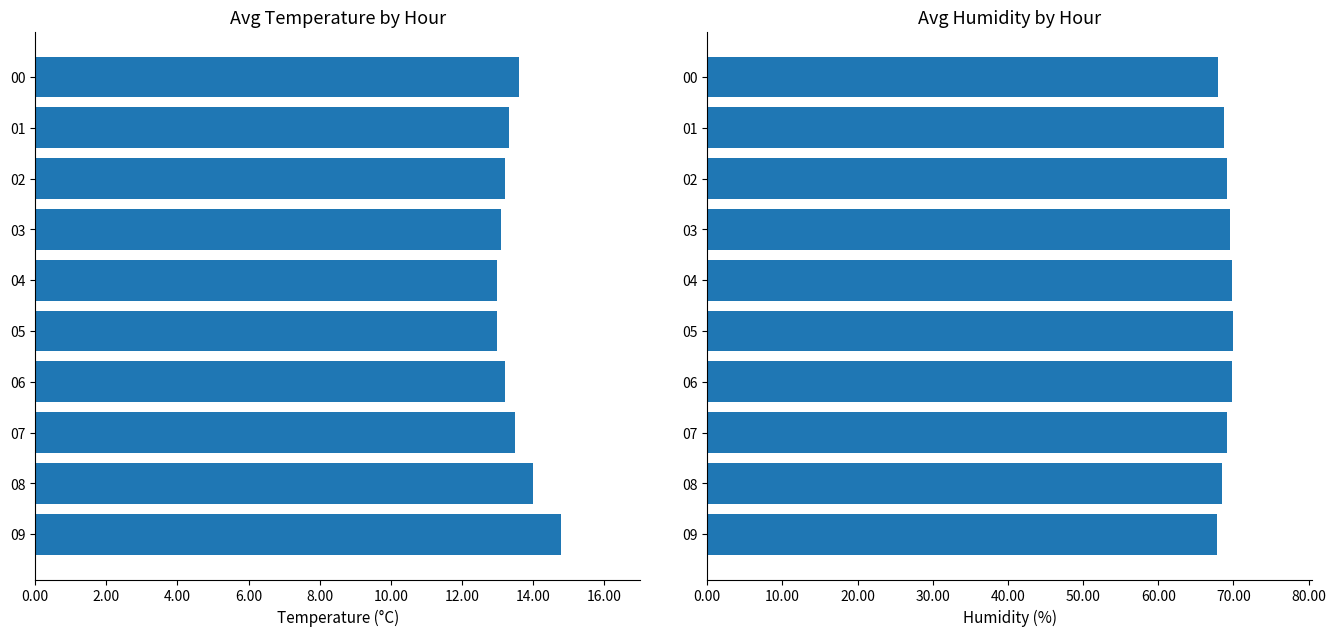

Are the bars grouped side by side (vs. stacked)?

Yes